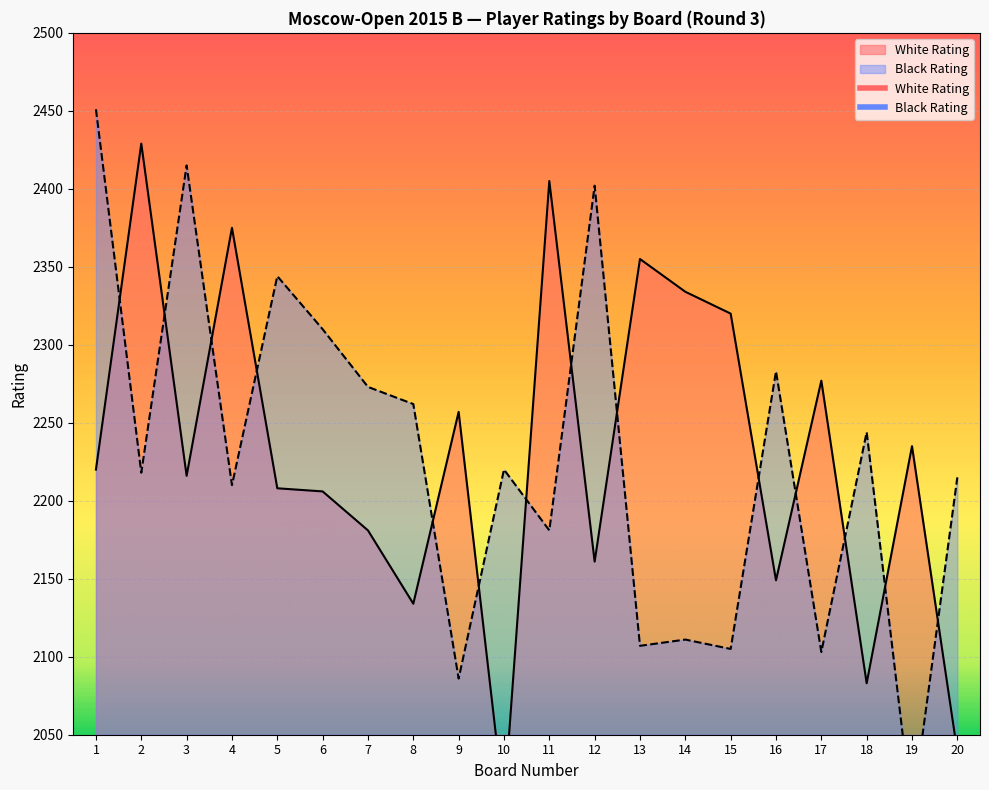

Where is the first local minimum for White Rating?

3